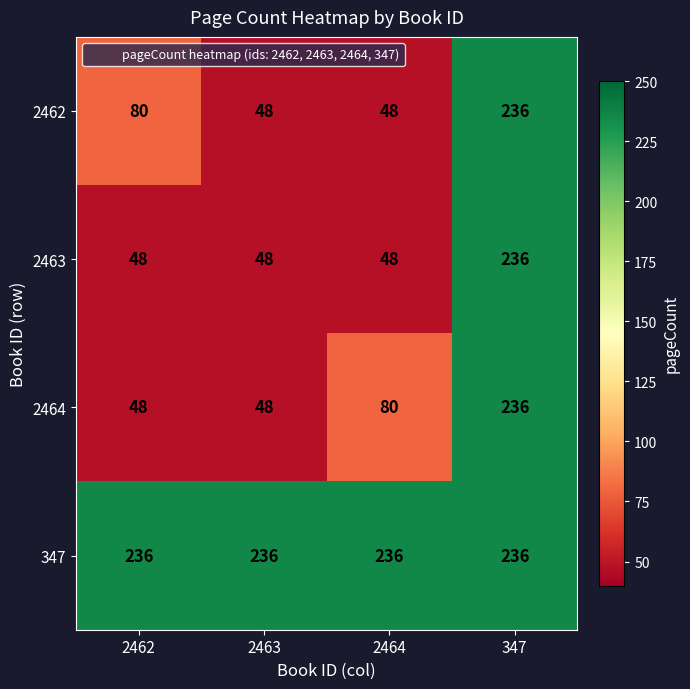

What is the spread (max minus min) of values at 2463?

188